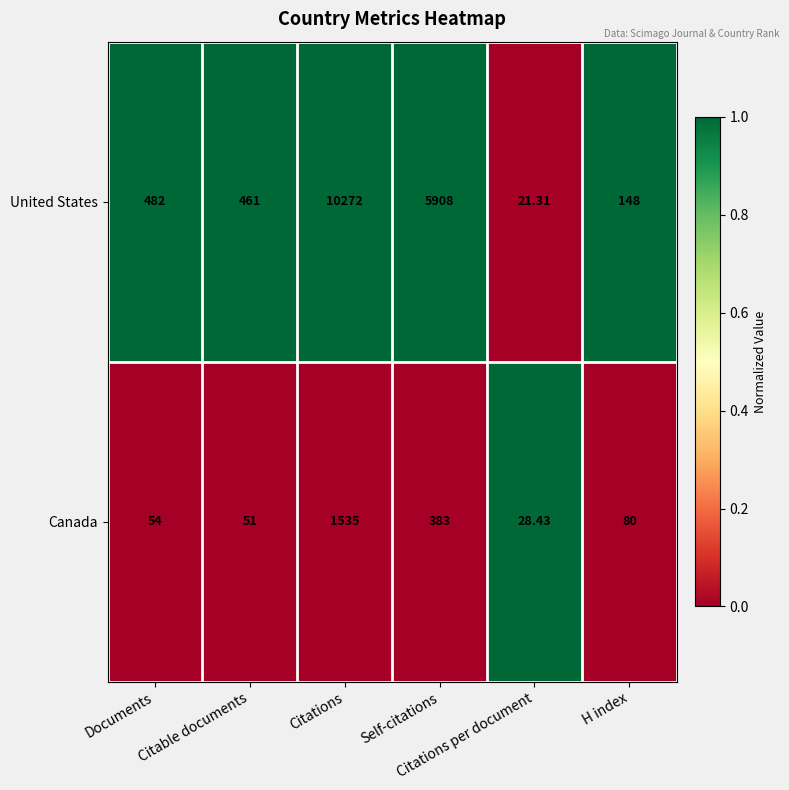

List the series in order of their overall mean, highest first.

United States, Canada